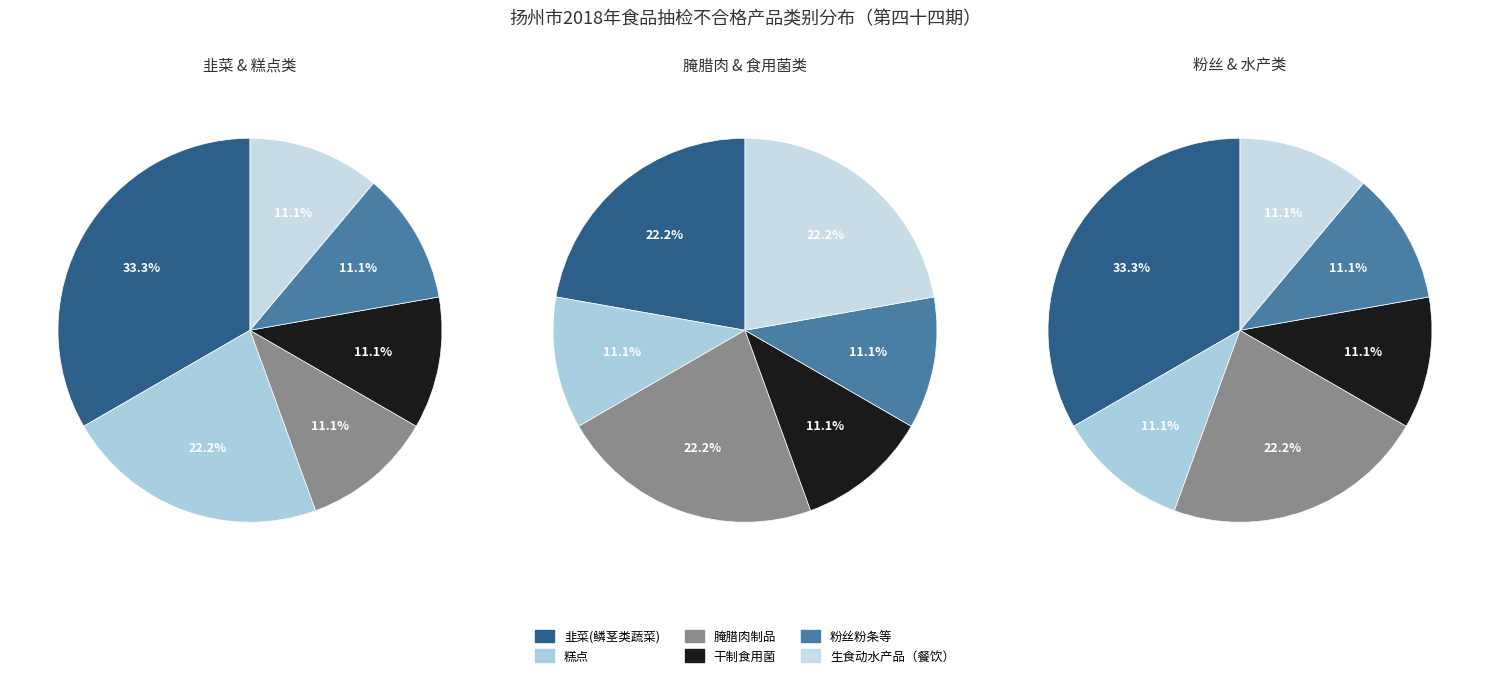

To the nearest percent, what percentage of the pie is 糕点?

22%